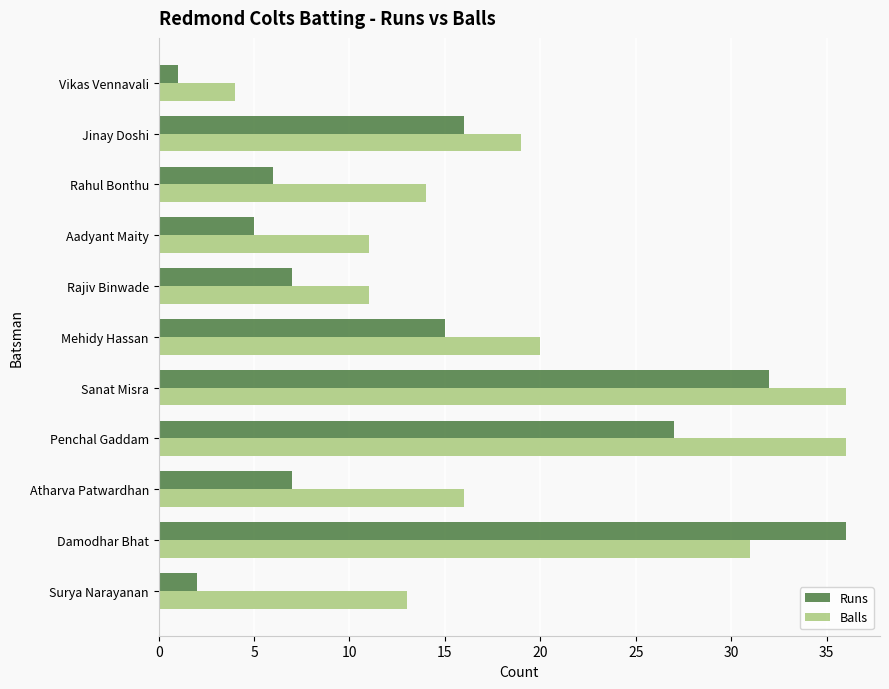

How many values in the Balls series are below 16?

5